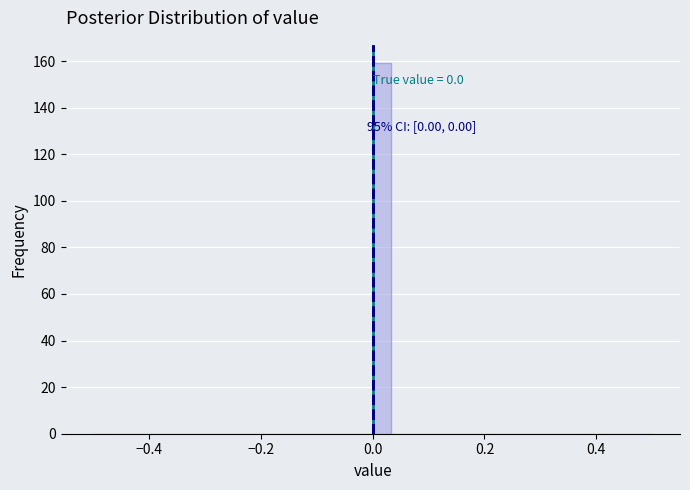

Around what value on the x-axis is the tallest bar? Give the approximate position of its centre, as read against the axis.

0.02